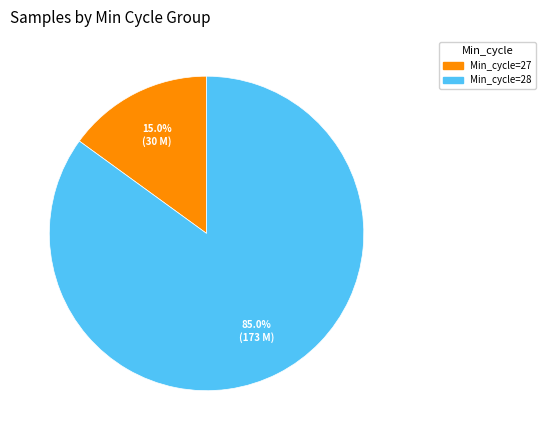

Is there any slice that represents more than half of the pie?

Yes